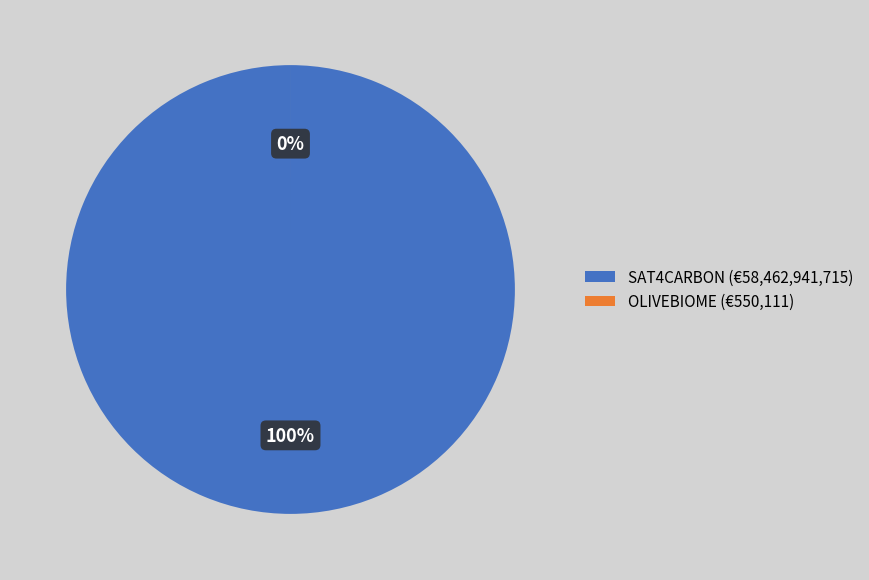

Which category has the smallest portion of the pie?

OLIVEBIOME